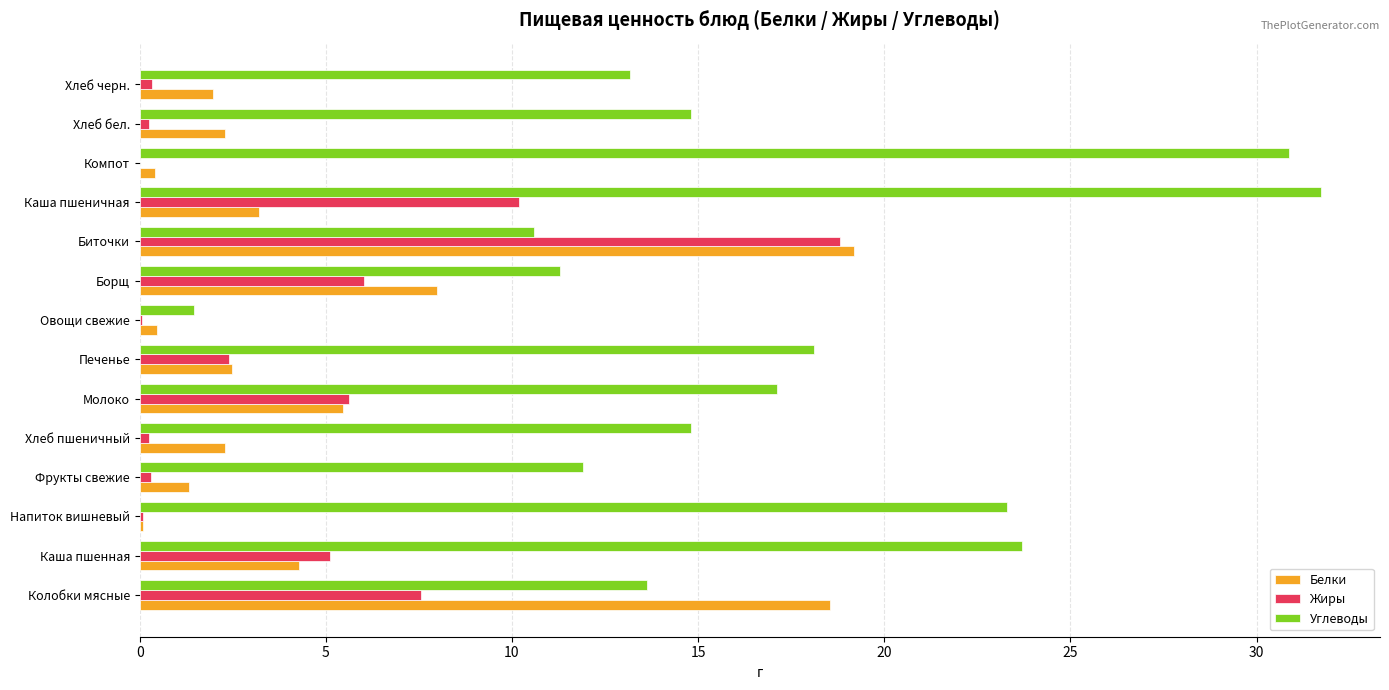

Which category has the highest value across all series?

Каша пшеничная